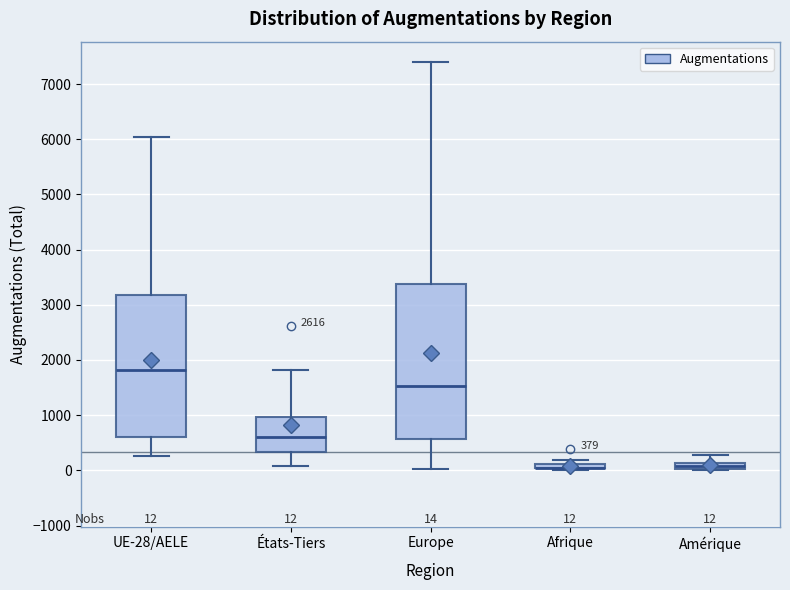

Comparing the boxes themselves (not the whiskers), which one is the tallest?

Europe